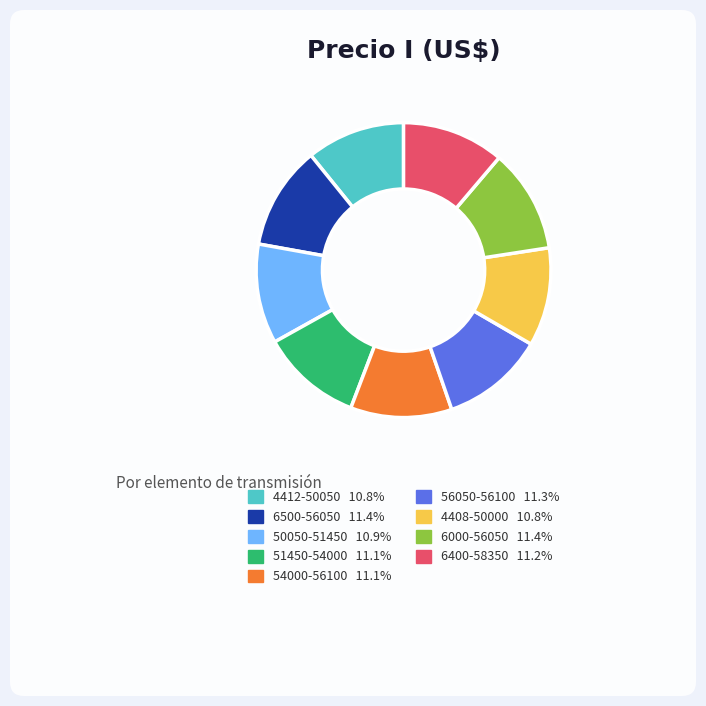

Do 51450-54000 and 6500-56050 together represent more than half of the pie?

No